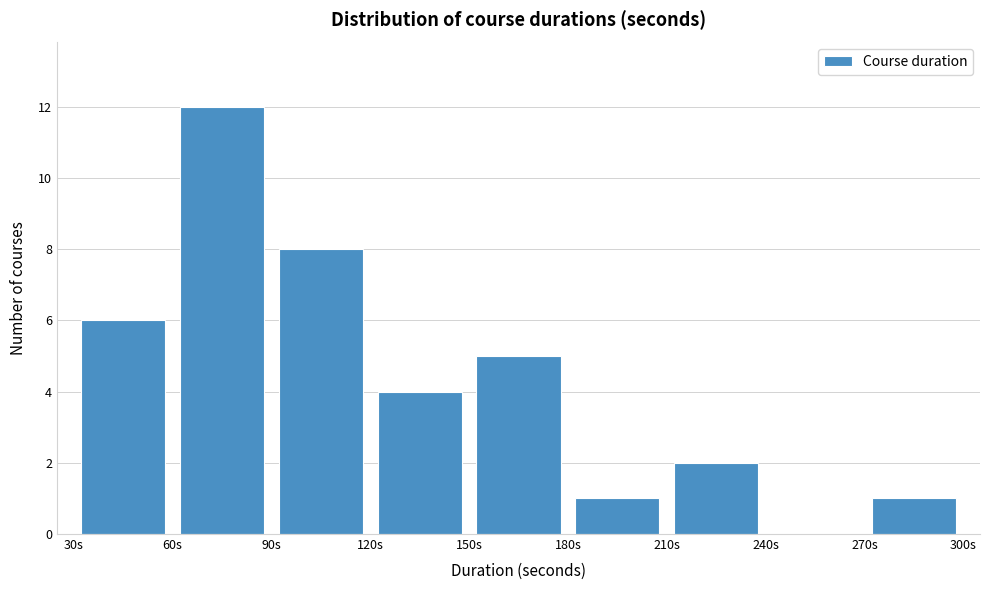

How tall is the bar that spans 60 to 90 on the x-axis? The values are not printed on the chart, so give them approximately, as read against the axis.

12